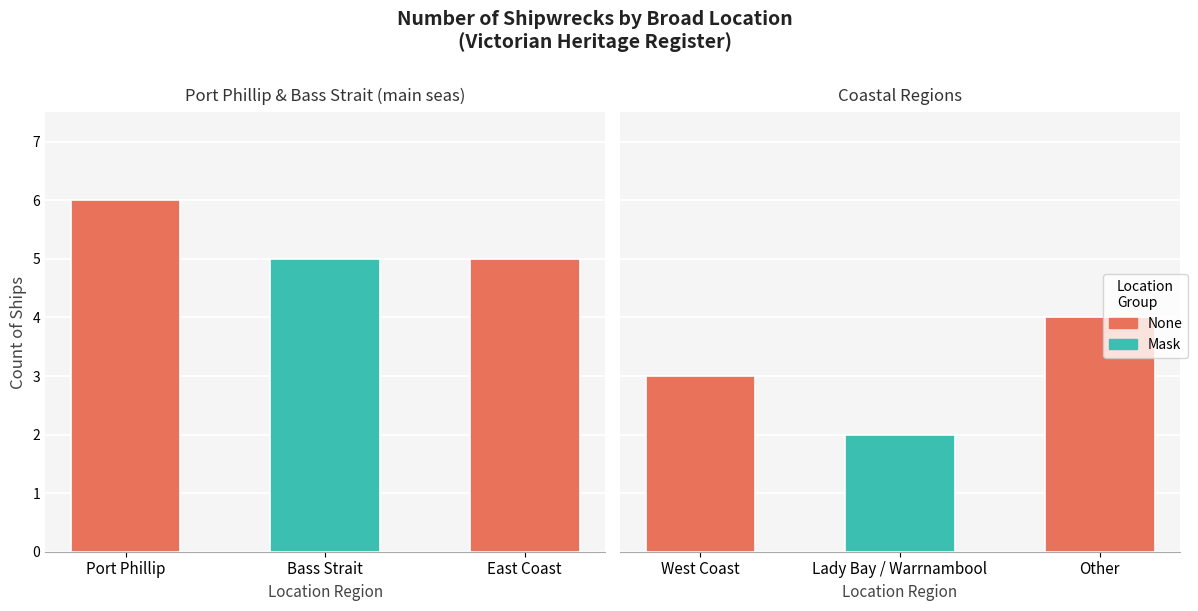

List the labels in order of value, smallest first.

Lady Bay / Warrnambool, West Coast, Other, Bass Strait, East Coast, Port Phillip